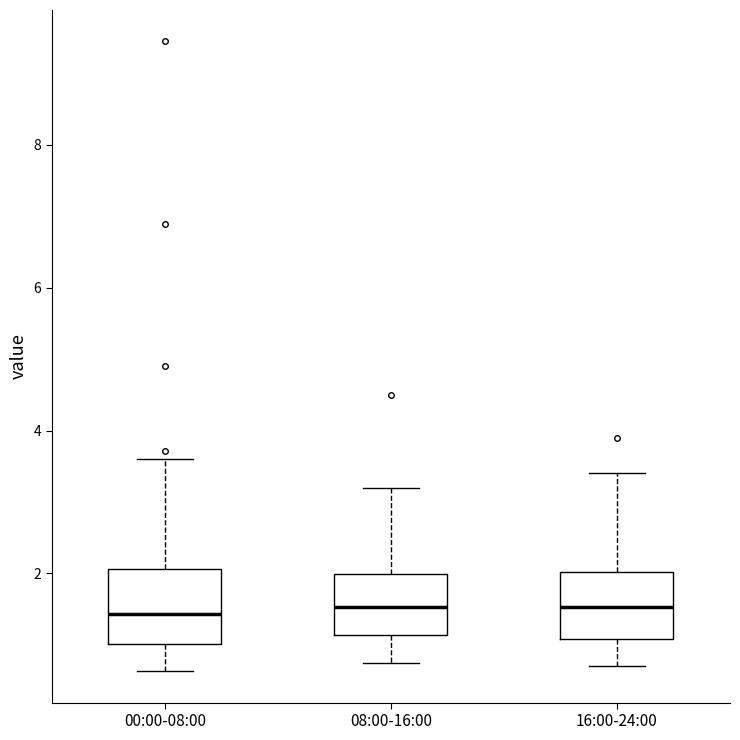

Reading left to right, transcribe this box plot: for each box, give where its median line is, the range the box spans, and where its two whiskers end, as read against the y-axis. The values are not printed on the chart, so give them approximately, as read against the axis.

00:00-08:00: median 1.4, box 1.0 to 2.0, whiskers 0.6 to 3.6
08:00-16:00: median 1.6, box 1.2 to 2.0, whiskers 0.8 to 3.2
16:00-24:00: median 1.6, box 1.0 to 2.0, whiskers 0.8 to 3.4